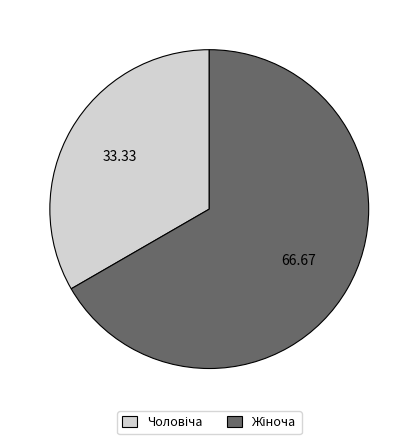

Count the number of slices in the pie.

2